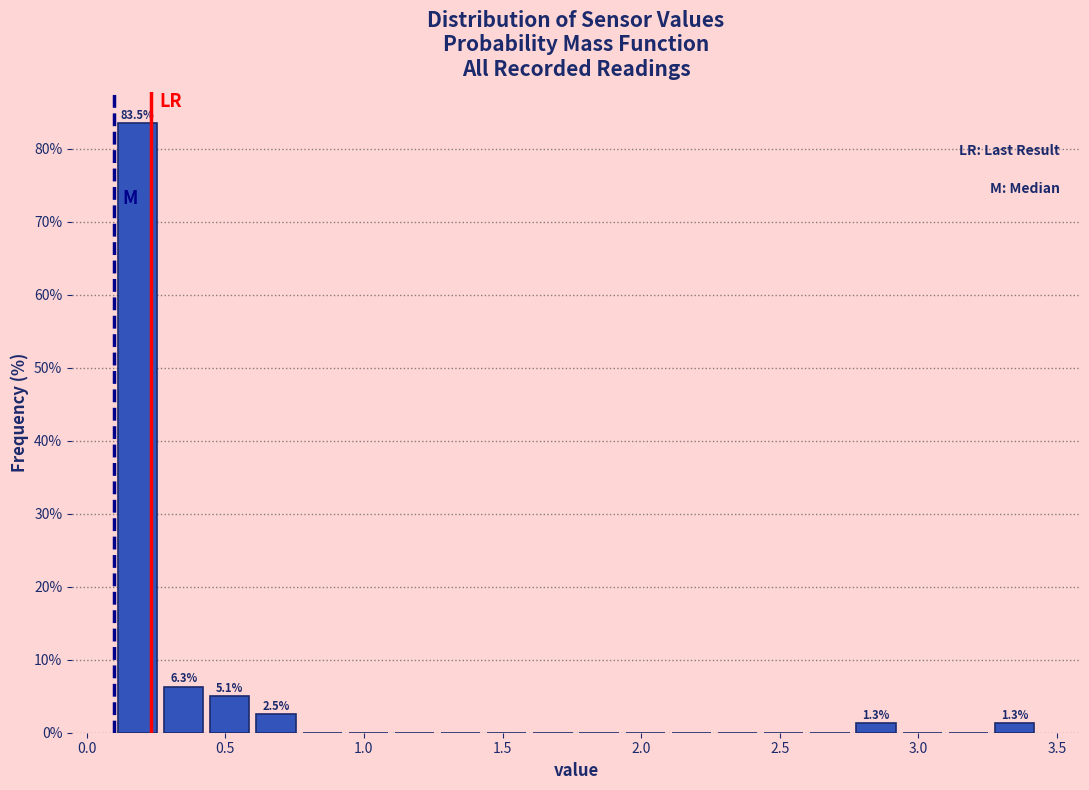

Around what value on the x-axis is the tallest bar? Give the approximate position of its centre, as read against the axis.

0.20